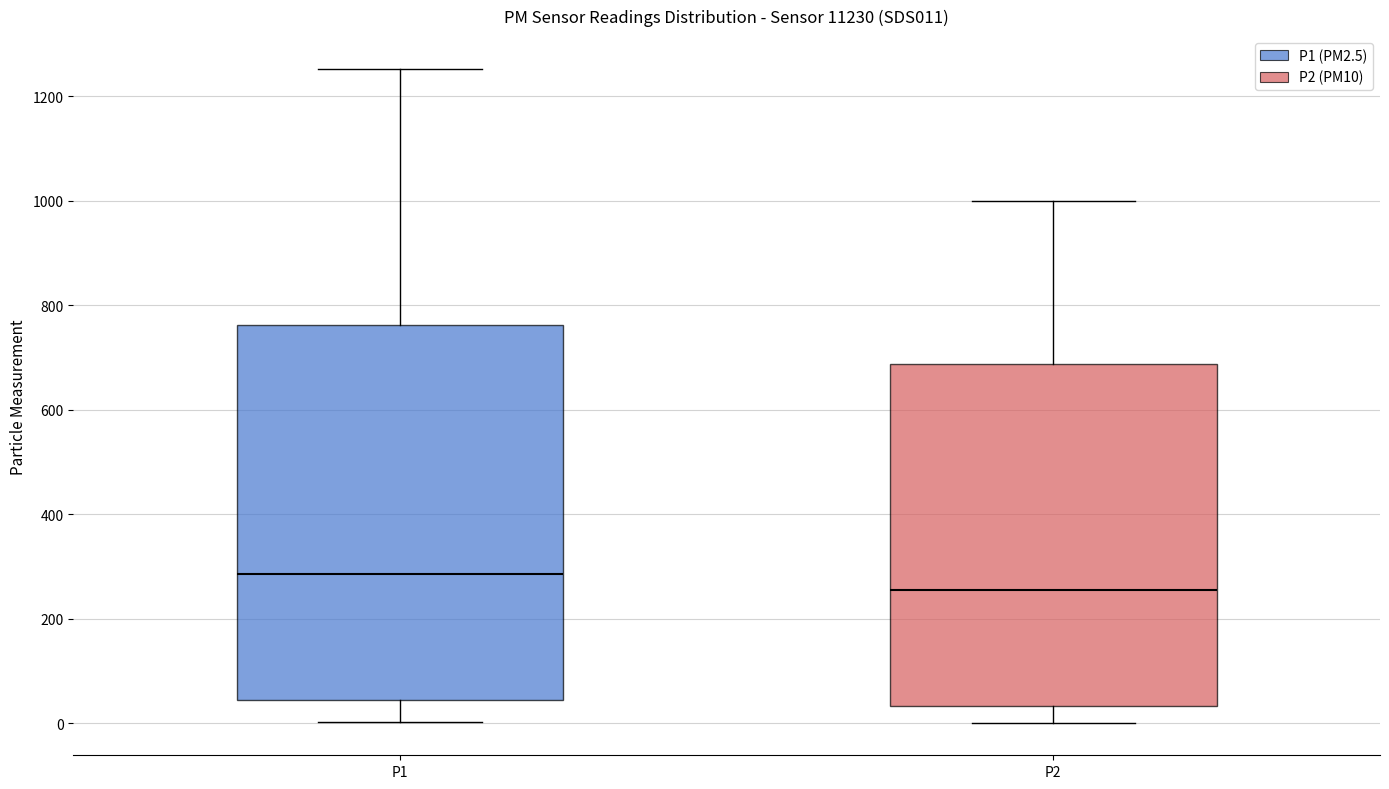

Where is the lower edge of the box for P2 on the y-axis? The values are not printed on the chart, so give them approximately, as read against the axis.

40